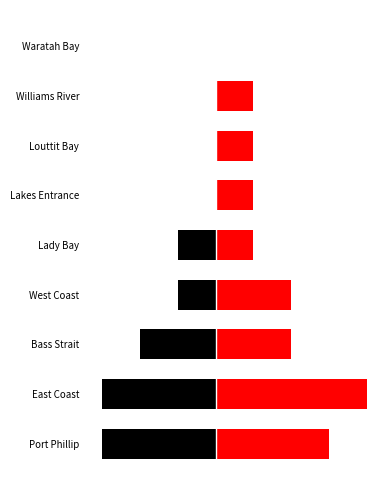

What is the sum of the Red values at Louttit Bay and East Coast?

5